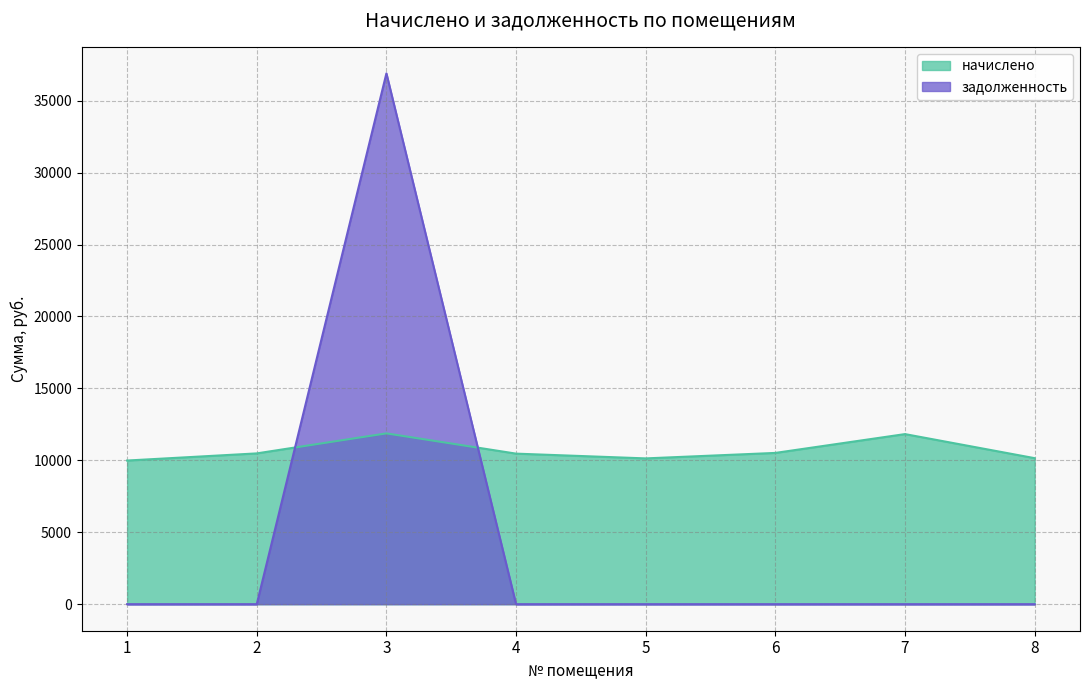

Which series ends up on top after the final intersection of начислено and задолженность?

начислено